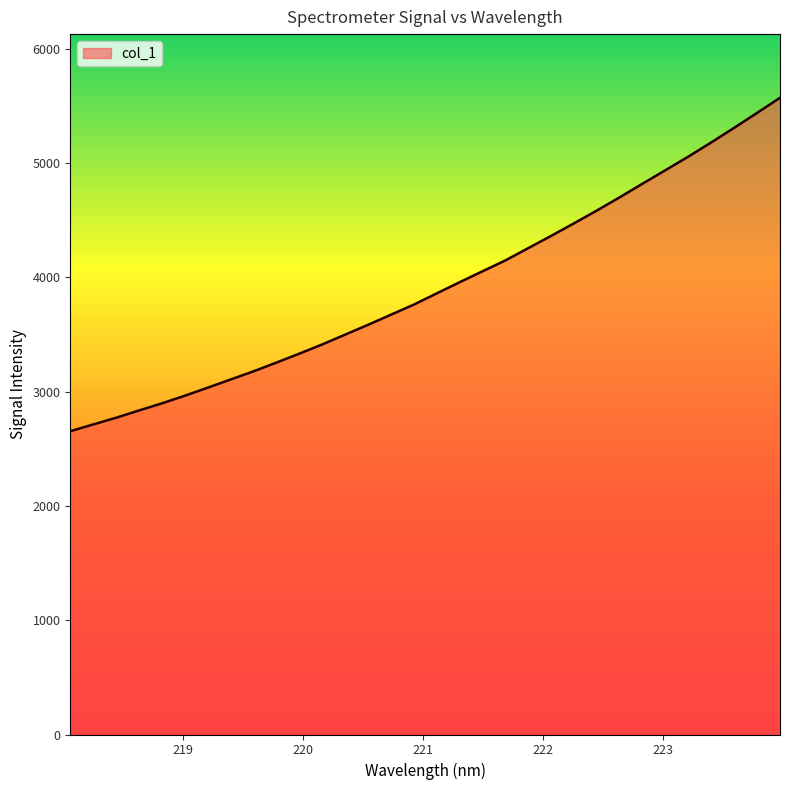

What is the greatest value displayed?

5569.7